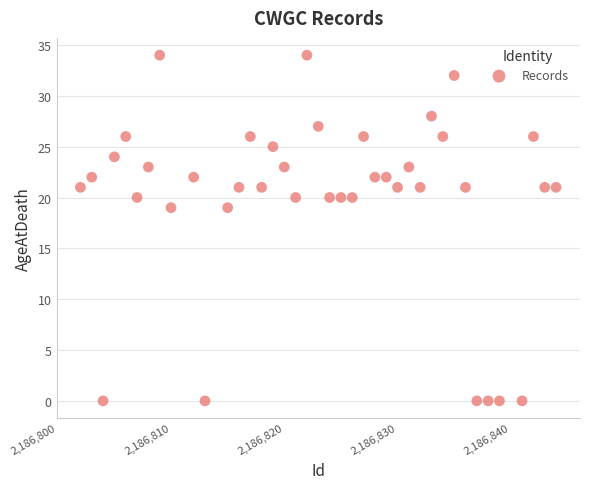

What is the range of Y values (max minus min)?

34